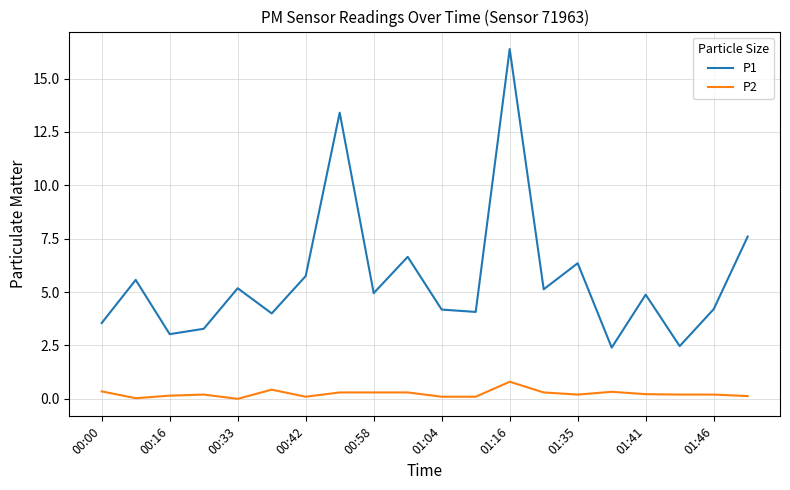

Which series has the largest total across all categories?

P1